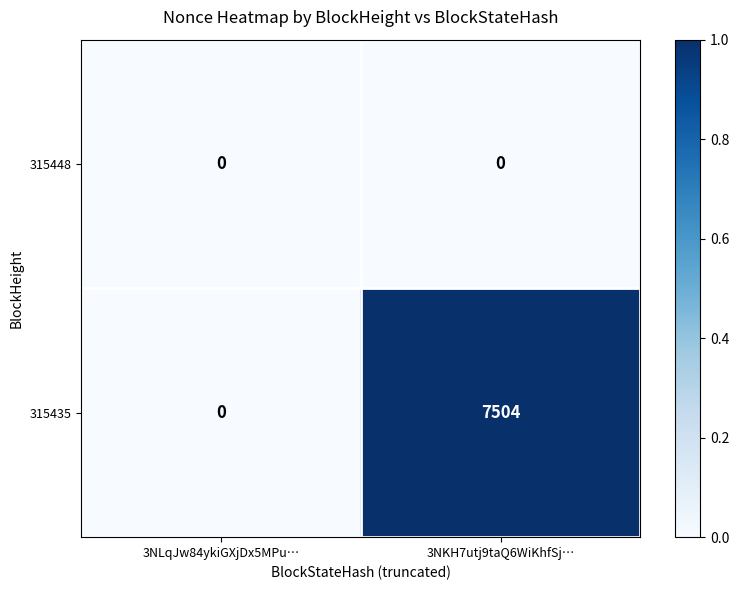

At which category is the sum across all series the highest?

3NKH7utj9taQ6WiKhfSj…